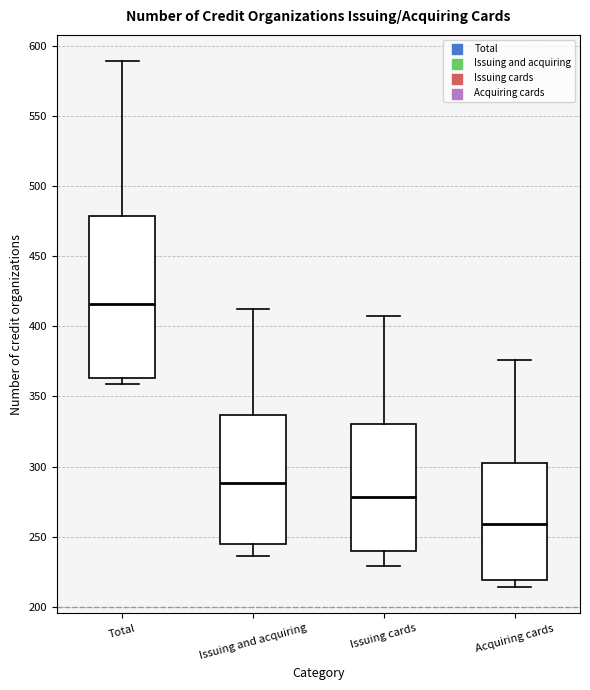

Reading left to right, read every box against the y-axis: the position of its median line, the range the box covers, and the ends of its whiskers. The values are not printed on the chart, so give them approximately, as read against the axis.

Total: median 415, box 365 to 480, whiskers 360 to 590
Issuing and acquiring: median 290, box 245 to 335, whiskers 235 to 410
Issuing cards: median 280, box 240 to 330, whiskers 230 to 405
Acquiring cards: median 260, box 220 to 305, whiskers 215 to 375